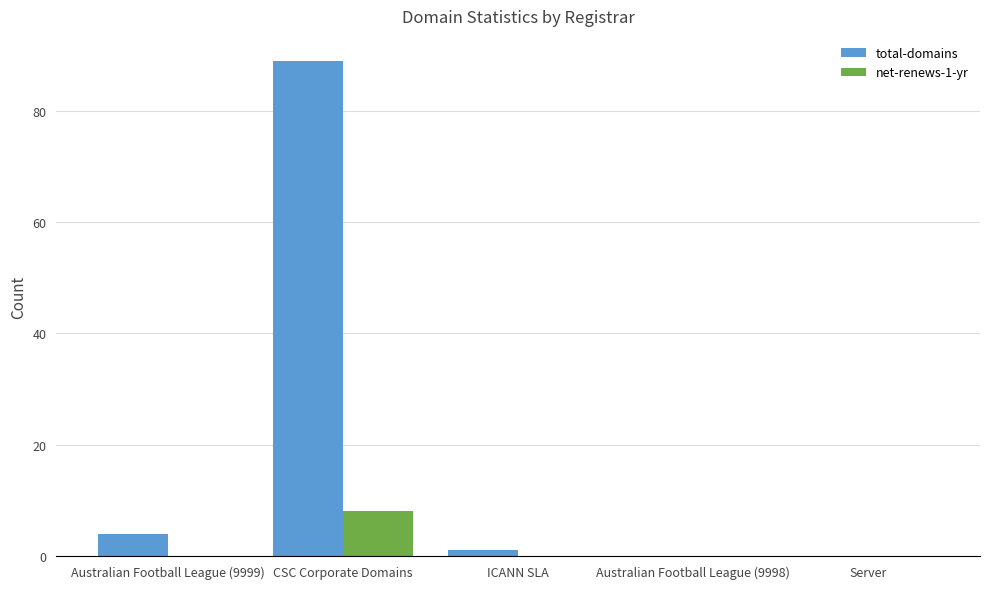

Reading left to right, list all the values displayed in this chart.

total-domains: 4	89	1	0	0
net-renews-1-yr: 0	8	0	0	0